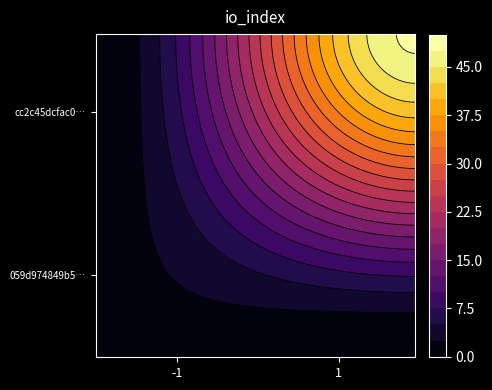

Is the value of cc2c45dcfac0ffb649ade1bd9c593a88bedf952 at direction greater than the value of 059d974849b522e685c34f85234a36075597140 at direction?

Yes